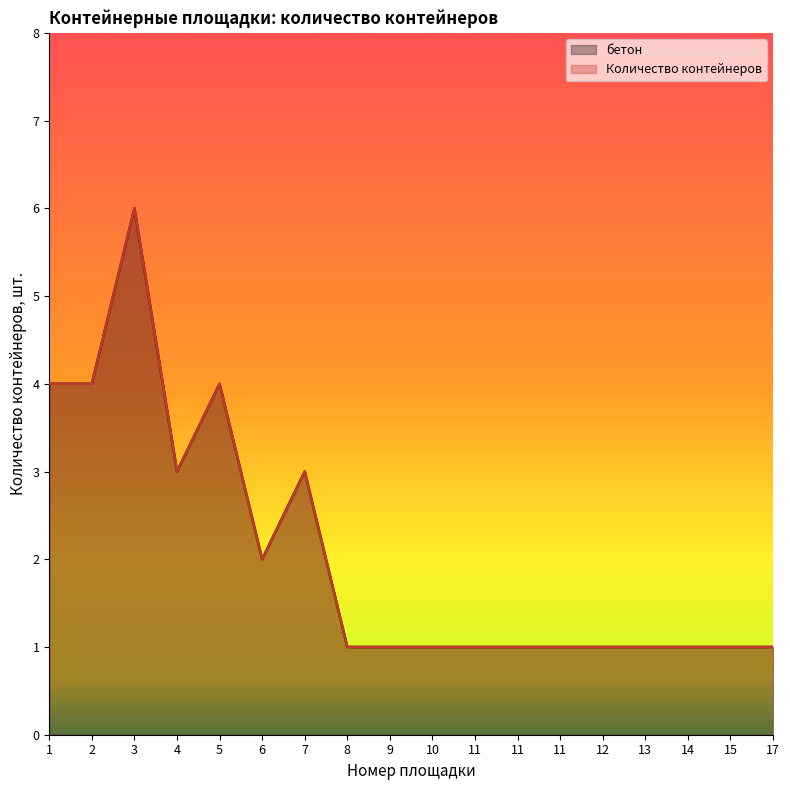

True or false: Количество контейнеров has a value of 0 at 10.

False